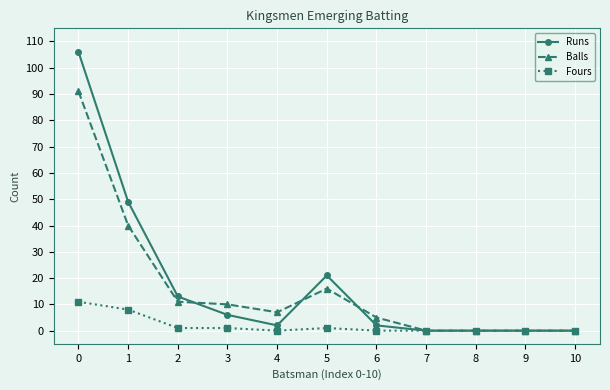

Is this an area chart (filled region under the line)?

No